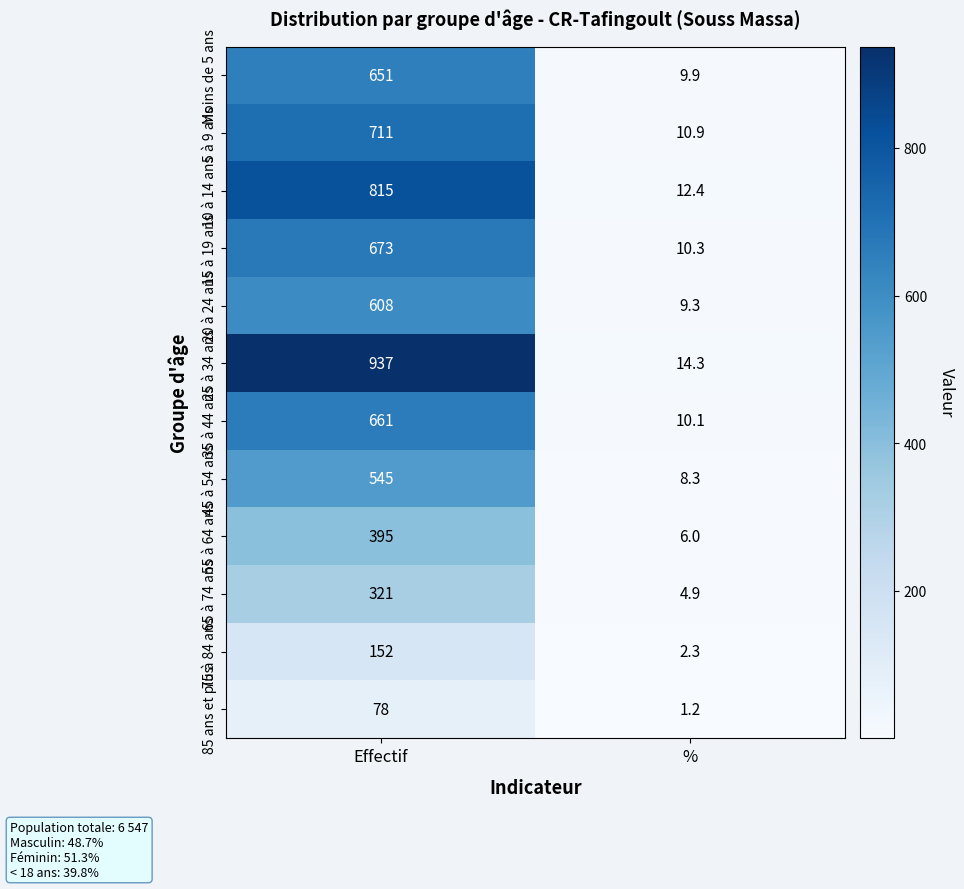

Rank the series by their maximum value, from lowest to highest.

85 ans et plus, 75 à 84 ans, 65 à 74 ans, 55 à 64 ans, 45 à 54 ans, 20 à 24 ans, Moins de 5 ans, 35 à 44 ans, 15 à 19 ans, 5 à 9 ans, 10 à 14 ans, 25 à 34 ans